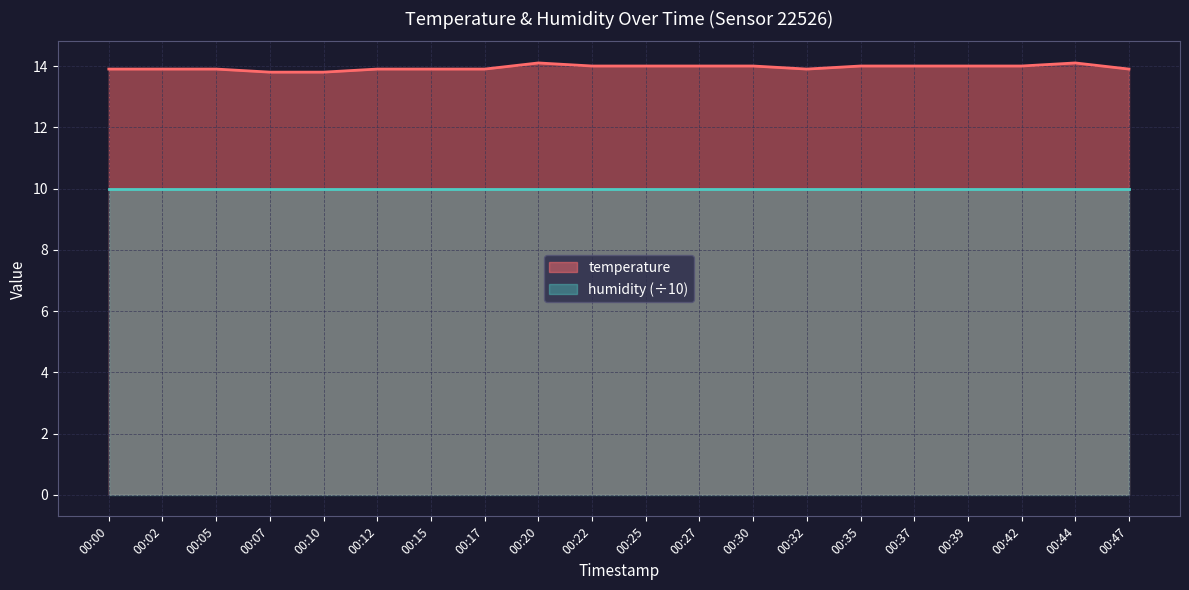

Reading left to right, what are all the values shown in this chart?

13.9	13.9	13.9	13.8	13.8	13.9	13.9	13.9	14.1	14.0	14.0	14.0	14.0	13.9	14.0	14.0	14.0	14.0	14.1	13.9